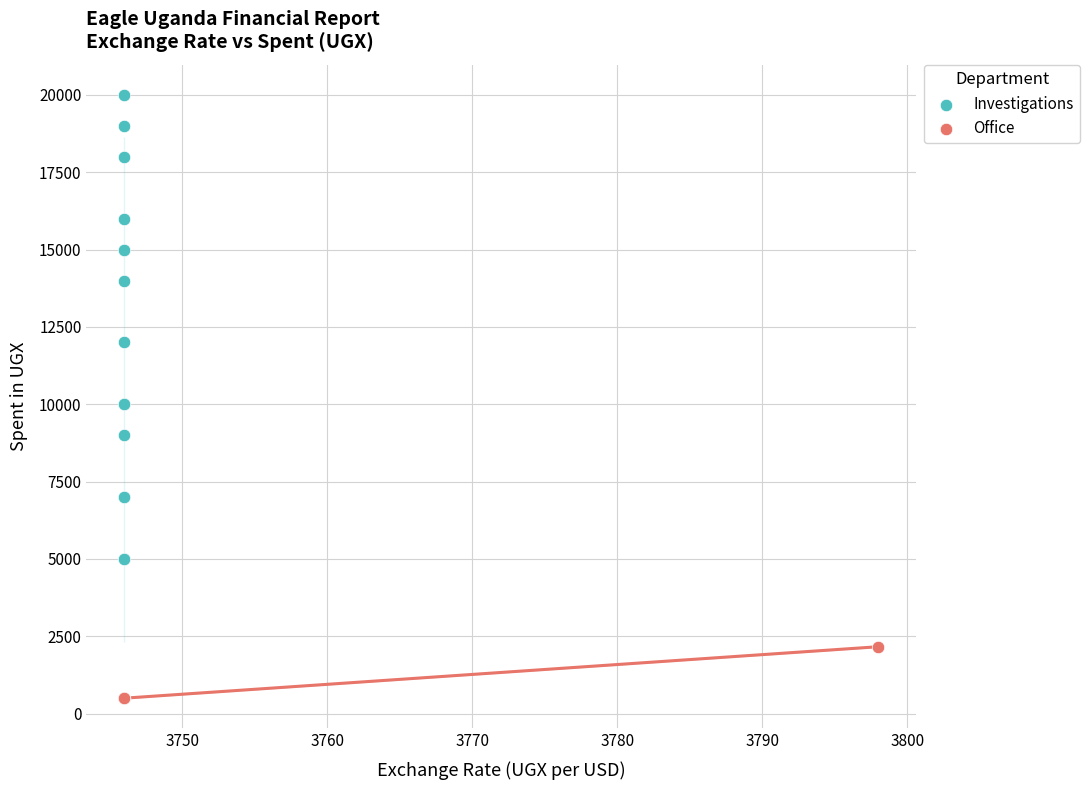

Which series reaches the maximum Y coordinate?

Investigations